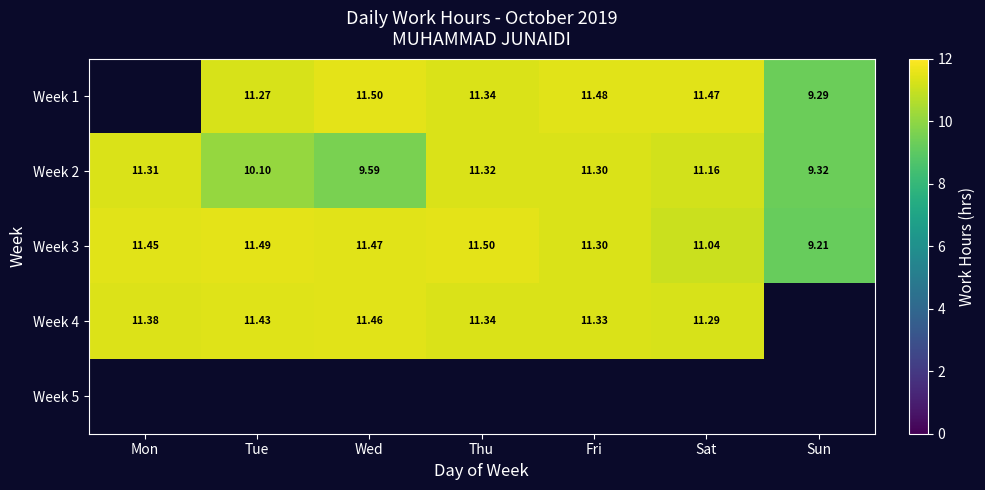

Which label corresponds to the largest value in the chart?

Wed